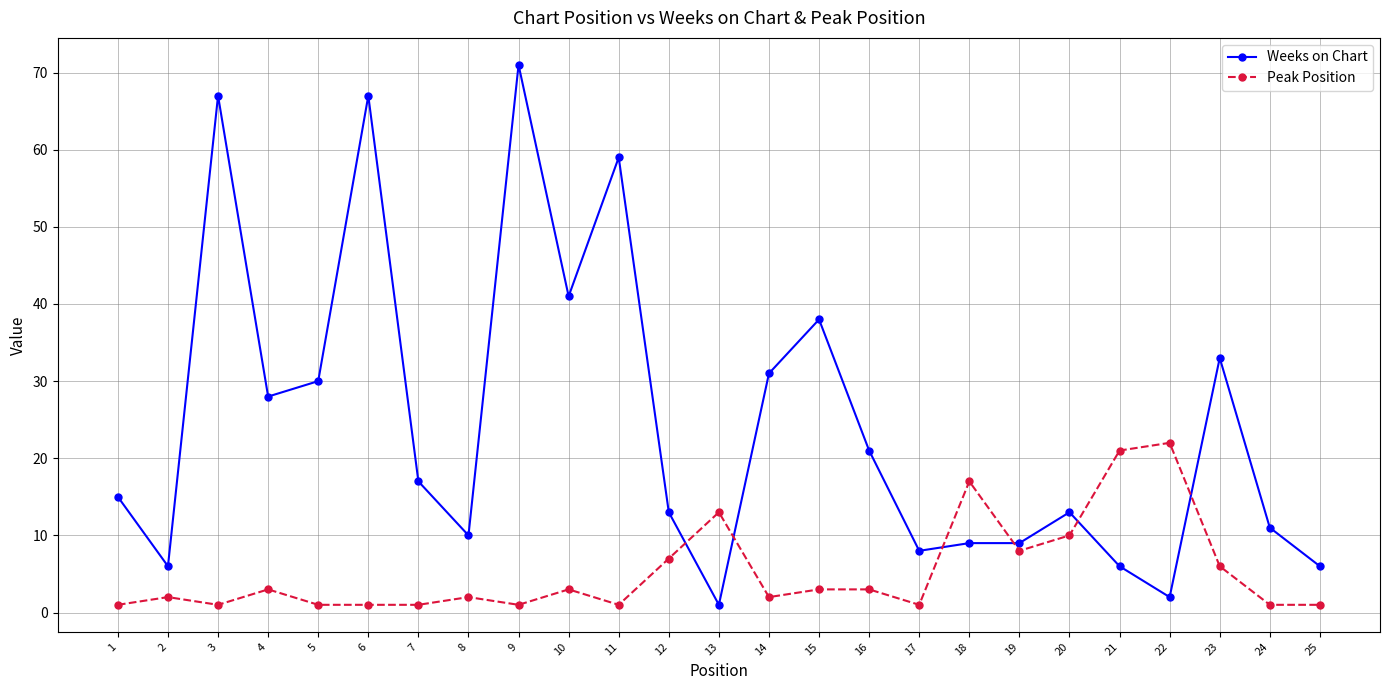

How many distinct data groups are displayed?

2